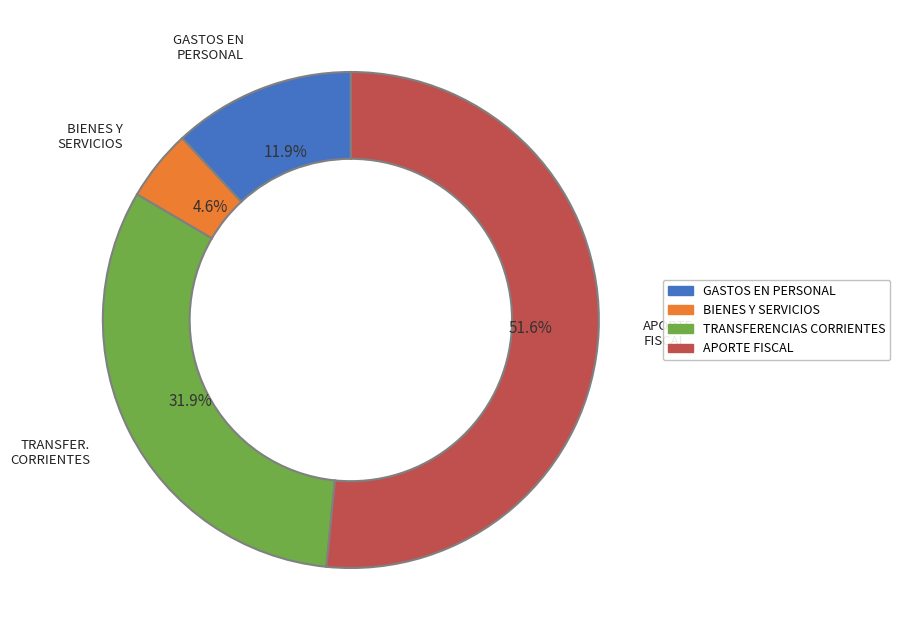

Is there any slice that represents more than half of the pie?

Yes